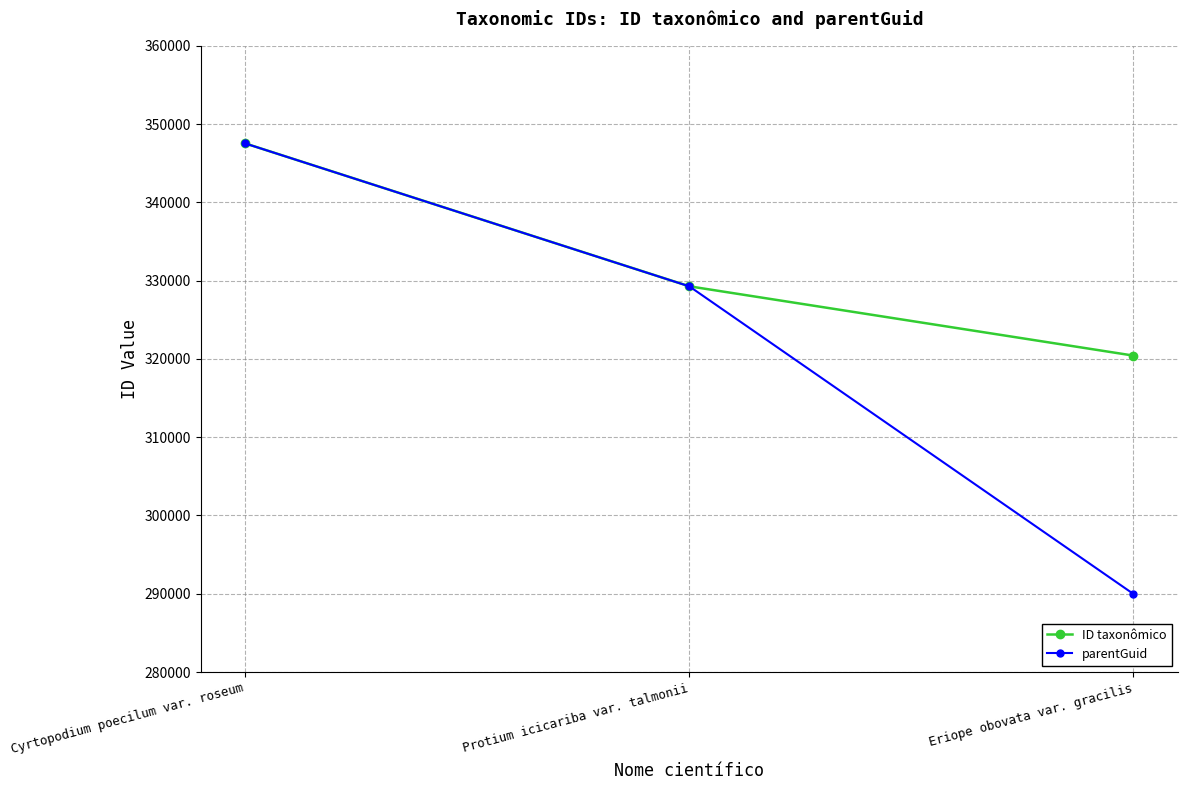

What is the label of the 3rd point from the right?

Cyrtopodium poecilum var. roseum